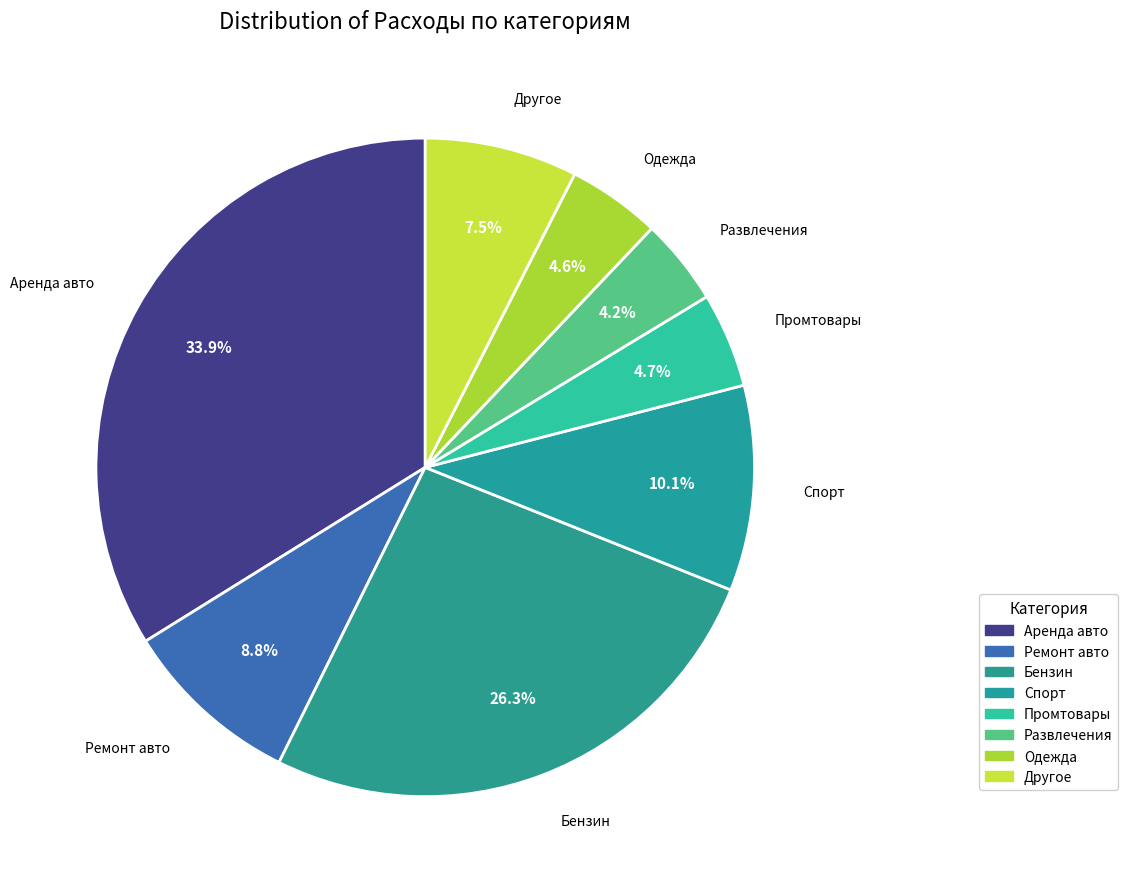

Is there any slice that represents more than half of the pie?

No